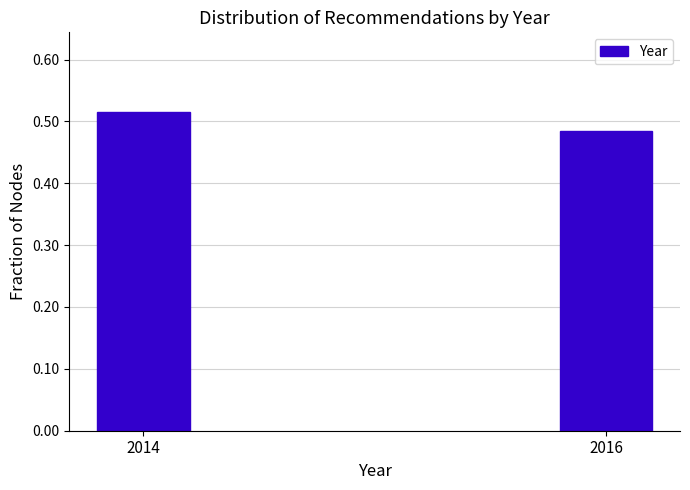

List the labels in order of value, largest first.

2014, 2016